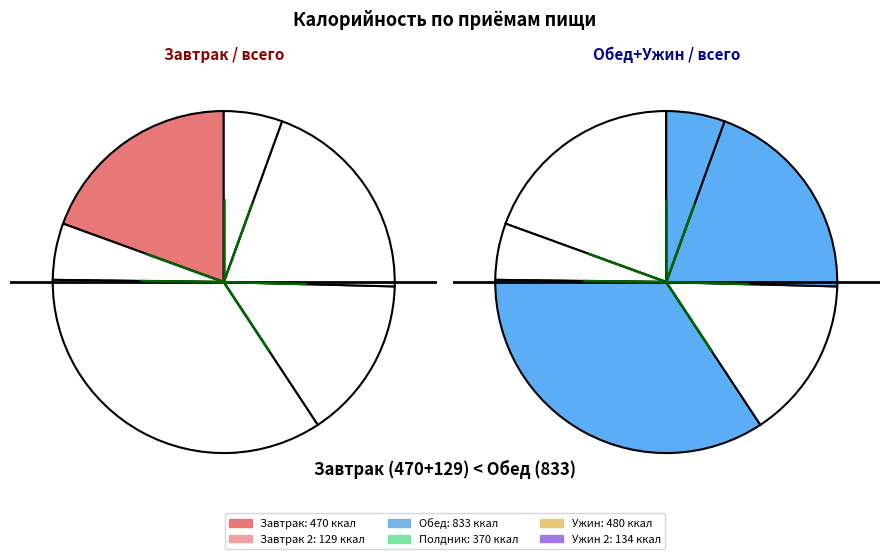

Between Обед and Завтрак 2, which is larger?

Обед